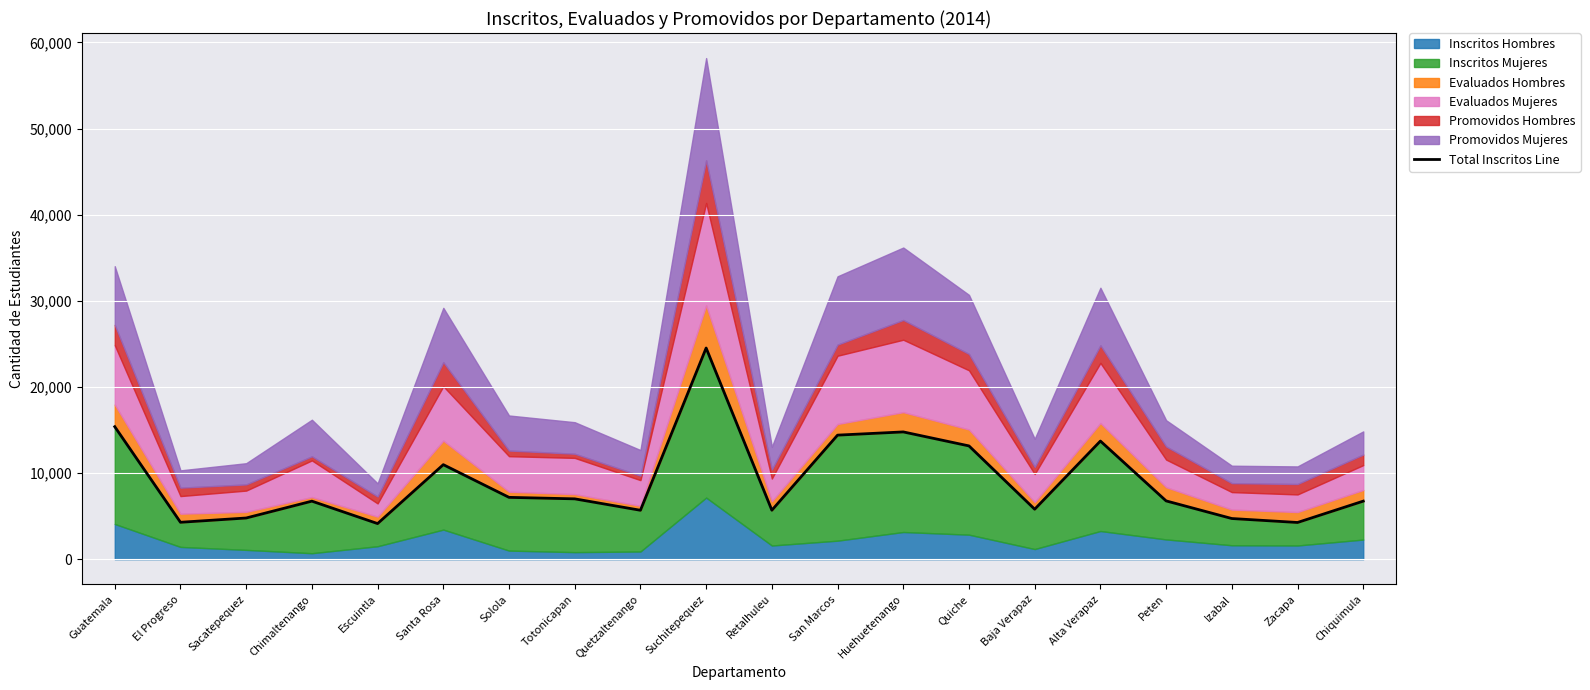

What is the approximate value at Quetzaltenango?

5681